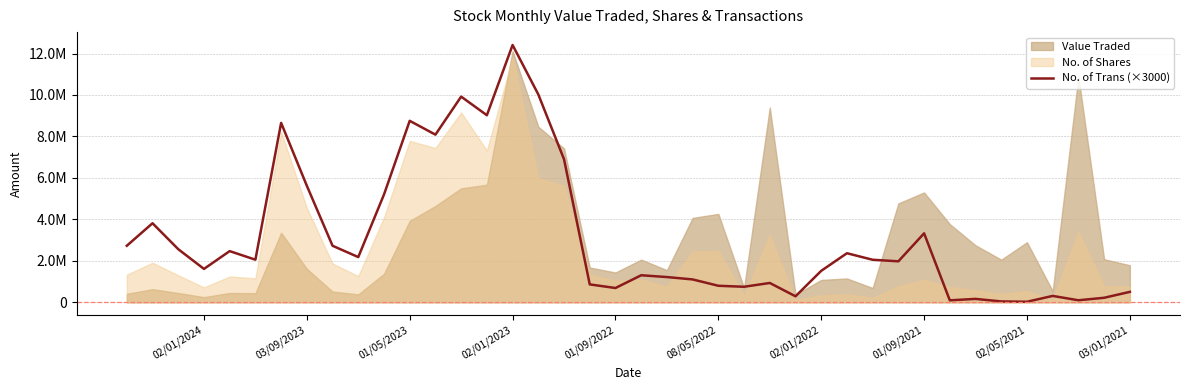

What is the difference between the second highest and minimum values?

9996000